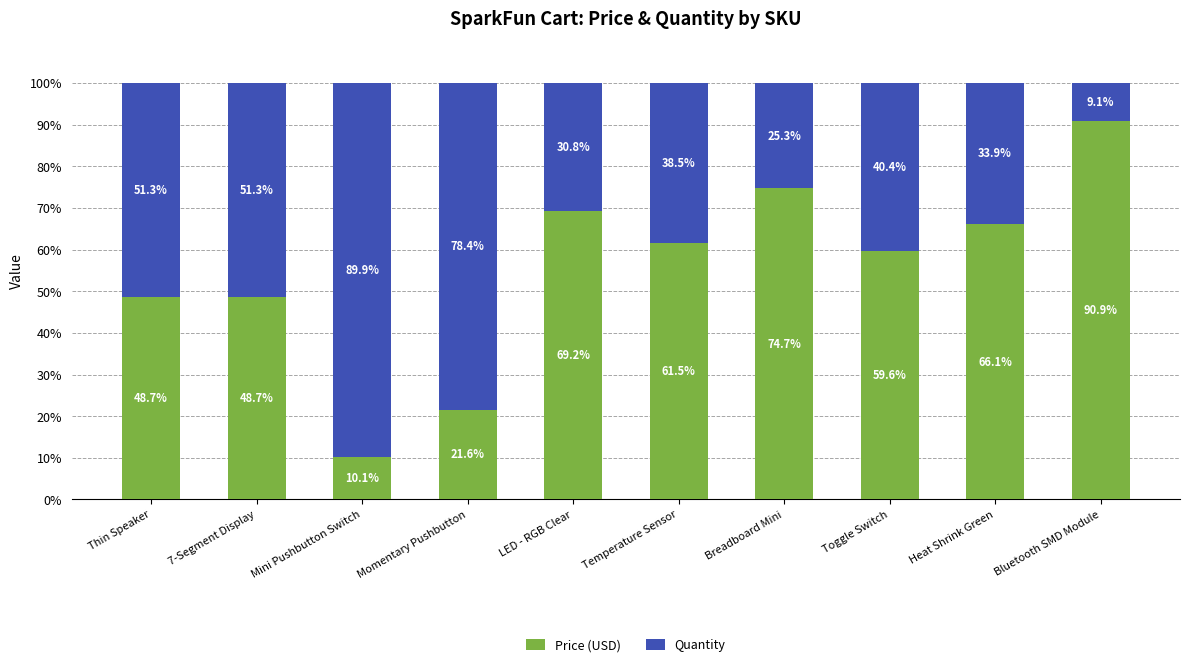

What are all the series names shown in the legend?

Price (USD), Quantity